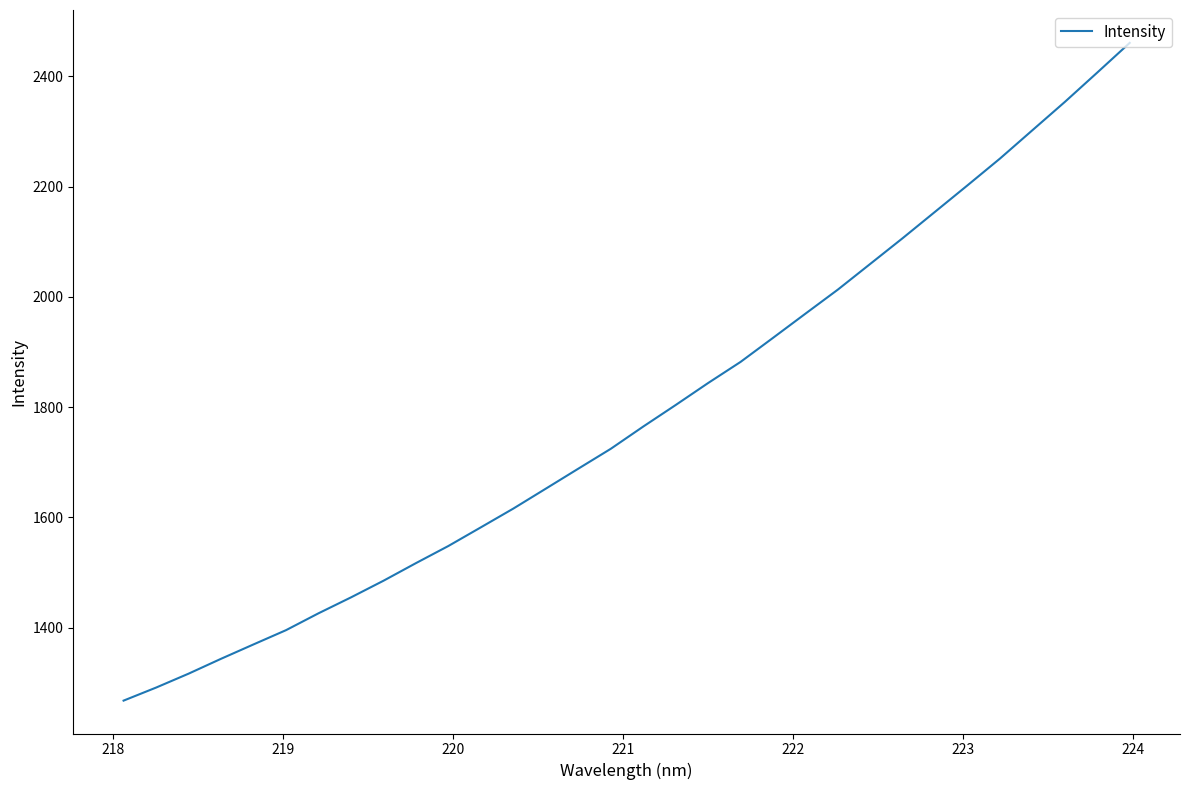

What is the difference between the maximum and minimum values?

1192.5